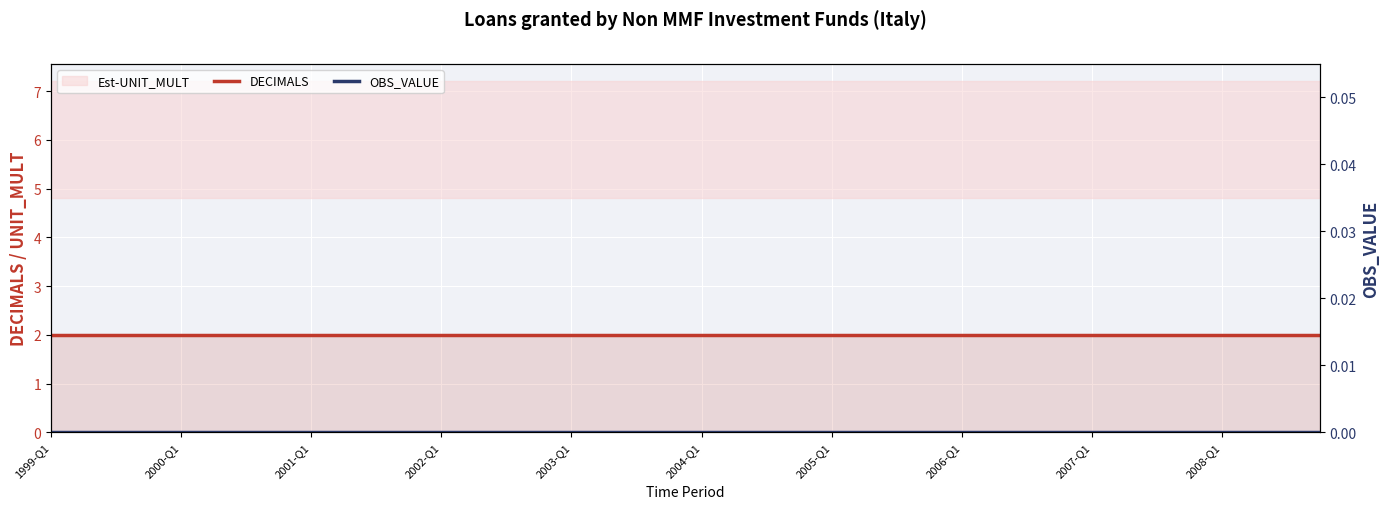

Is it true that DECIMALS equals 2 at 37?

True